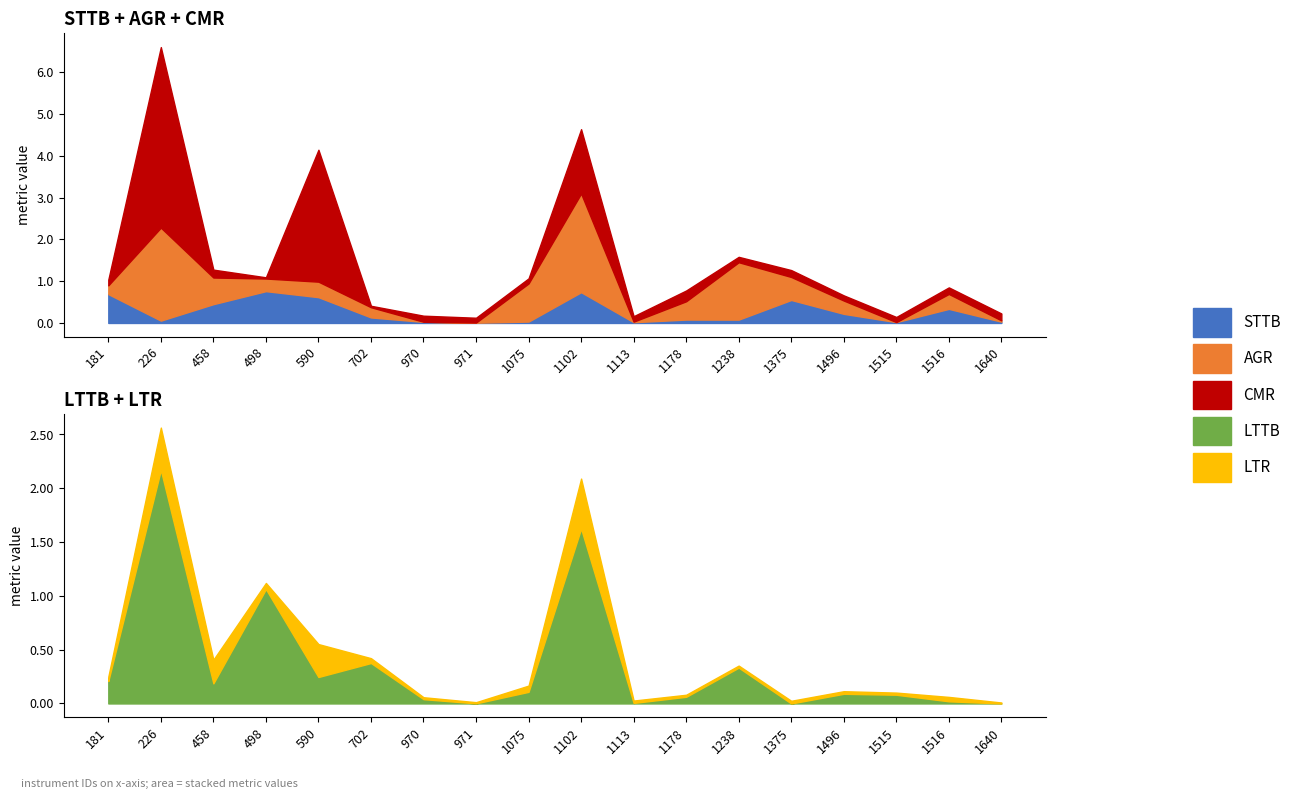

The AGR series shows 0.3 at 1496. True or false?

True